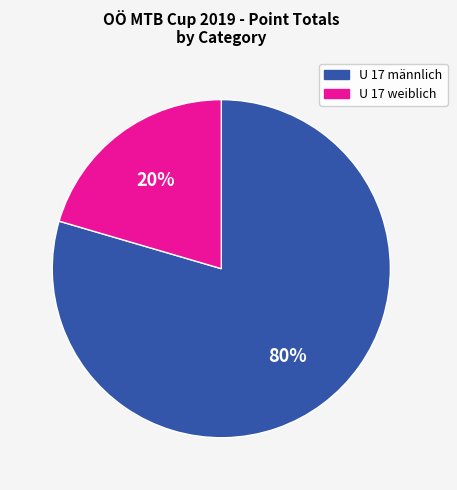

Count the number of slices in the pie.

2